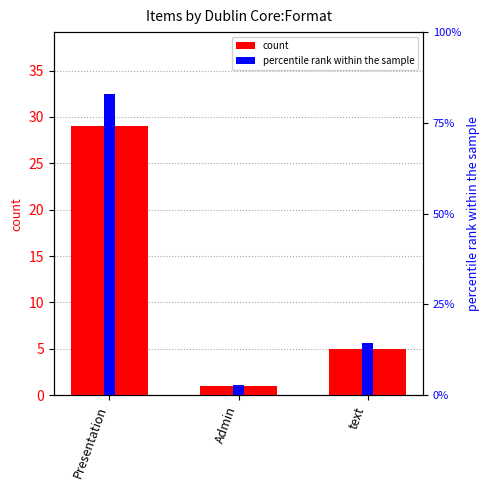

What is the smallest value displayed?

1.0